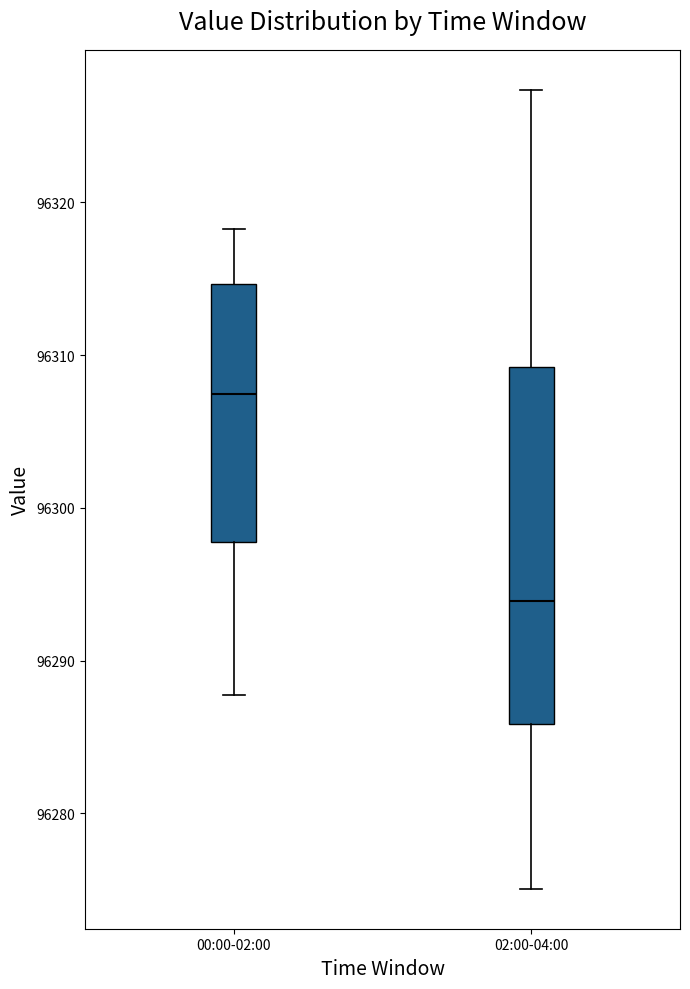

Where does the lower whisker of the box for 00:00-02:00 end on the y-axis? The values are not printed on the chart, so give them approximately, as read against the axis.

96288